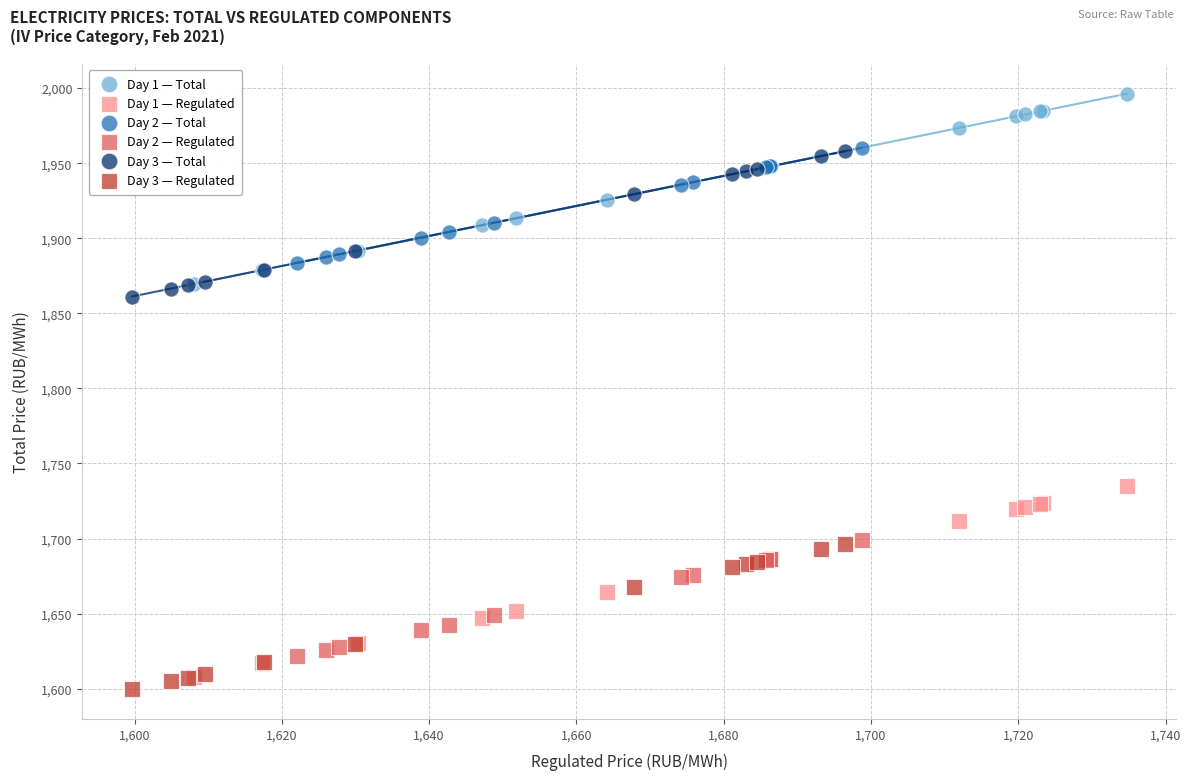

Which series reaches the maximum Y coordinate?

Day 1 — Total